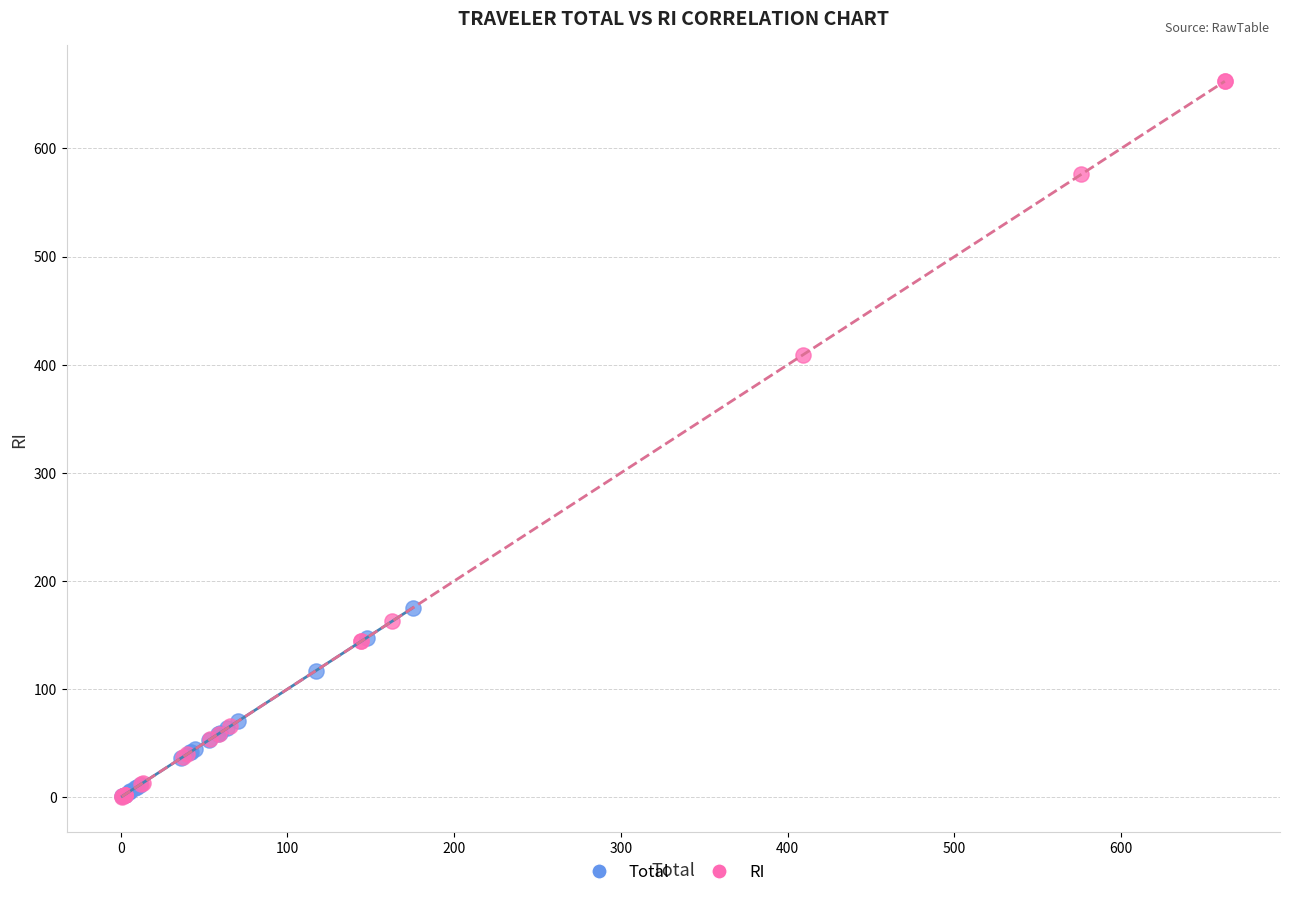

What are all the series names shown in the legend?

Total, RI